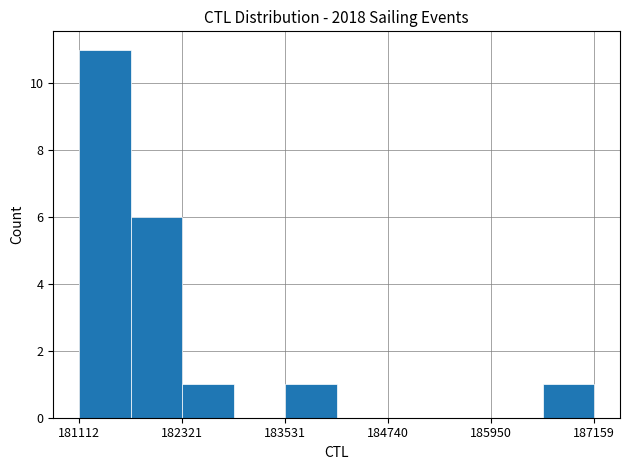

Around what value on the x-axis is the tallest bar? Give the approximate position of its centre, as read against the axis.

181400